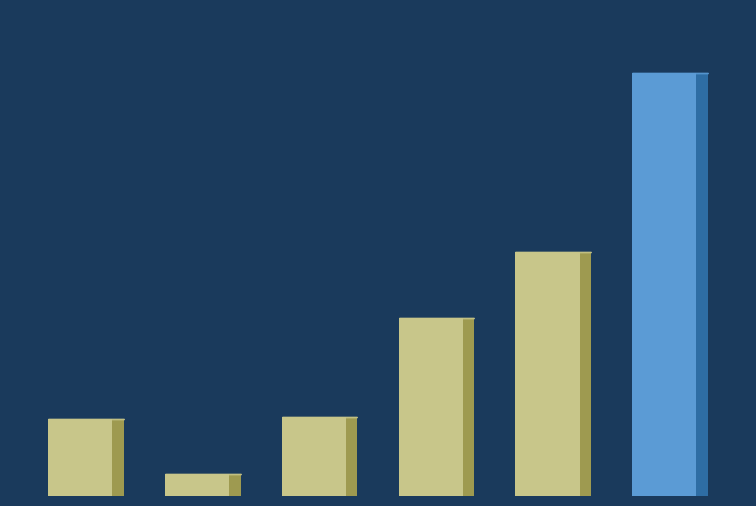

How many values are below 26563?

3